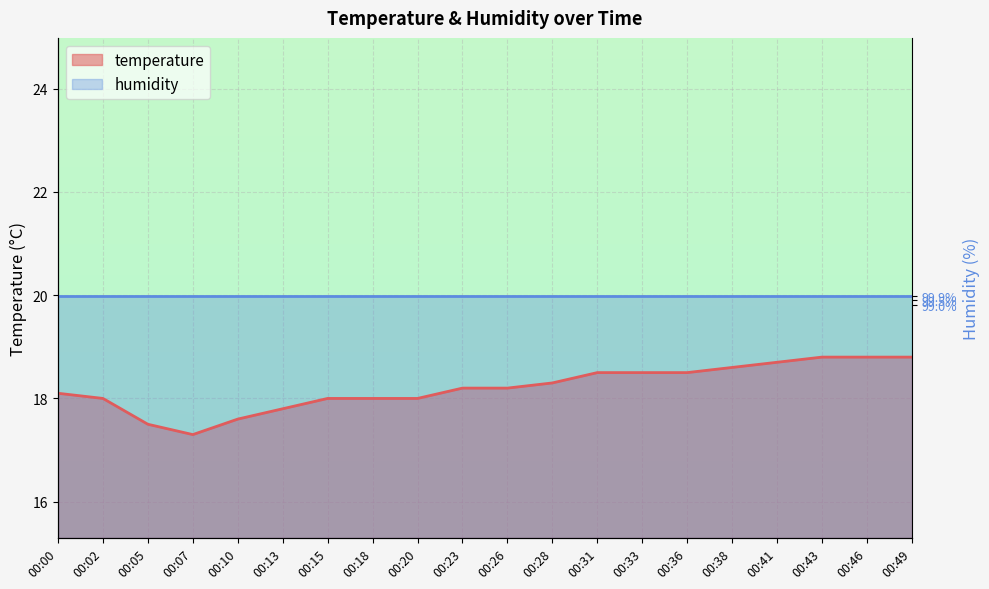

What is the sum of the values at 00:02 and 00:38?

36.6